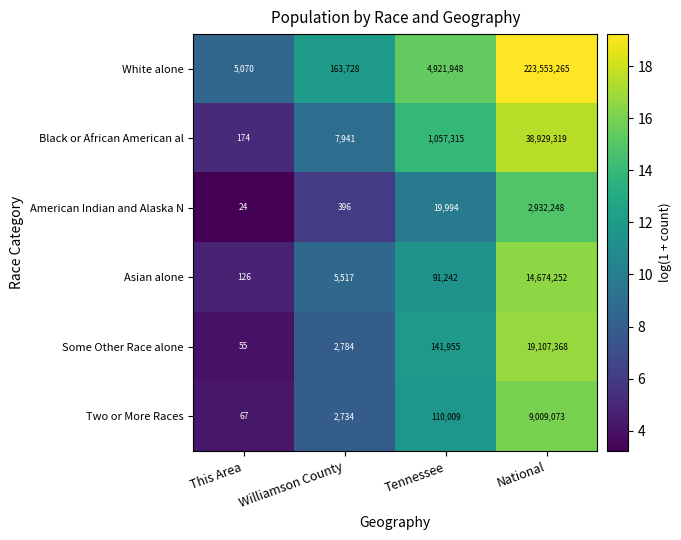

Read the Black or African American al value at This Area, to the nearest 10.

170